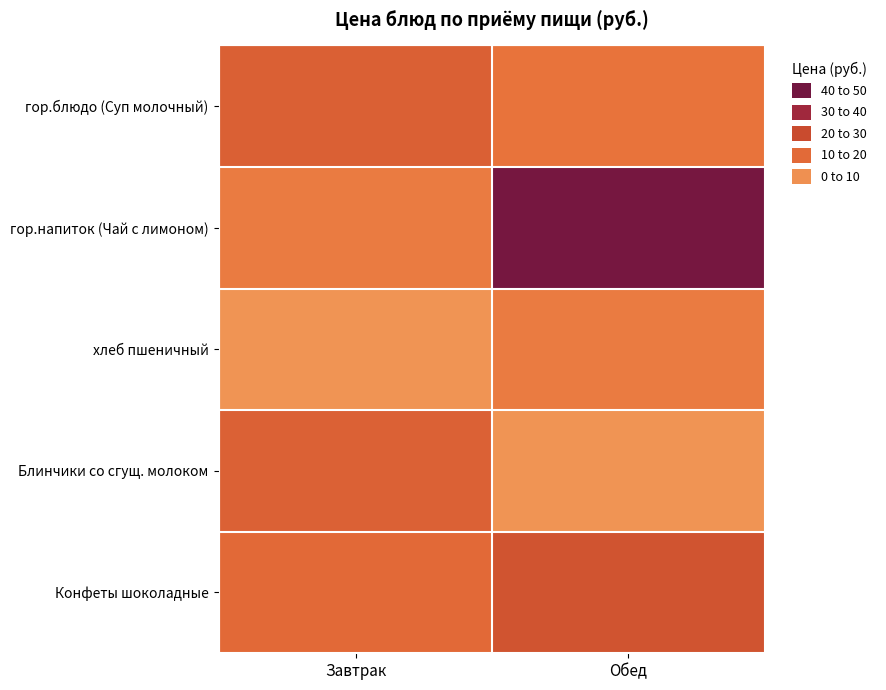

Reading left to right, list all the values displayed in this chart.

гор.блюдо (Суп молочный): Завтрак=18.0	Обед=12.0
гор.напиток (Чай с лимоном): Завтрак=10.0	Обед=44.1
хлеб пшеничный: Завтрак=4.0	Обед=10.0
Блинчики со сгущ. молоком: Завтрак=17.5	Обед=4.0
Конфеты шоколадные: Завтрак=15.0	Обед=22.0